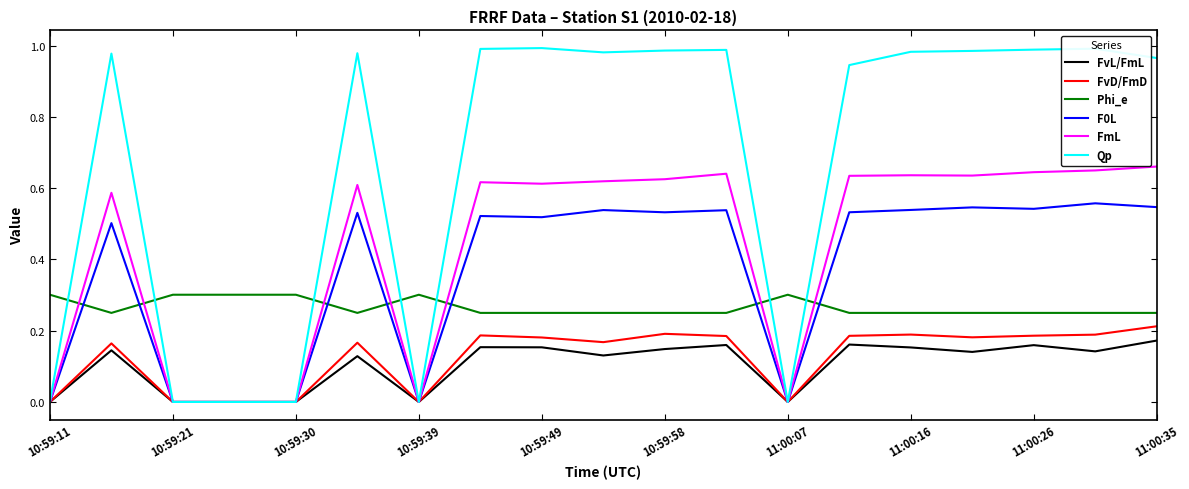

Which series has the largest total across all categories?

Qp